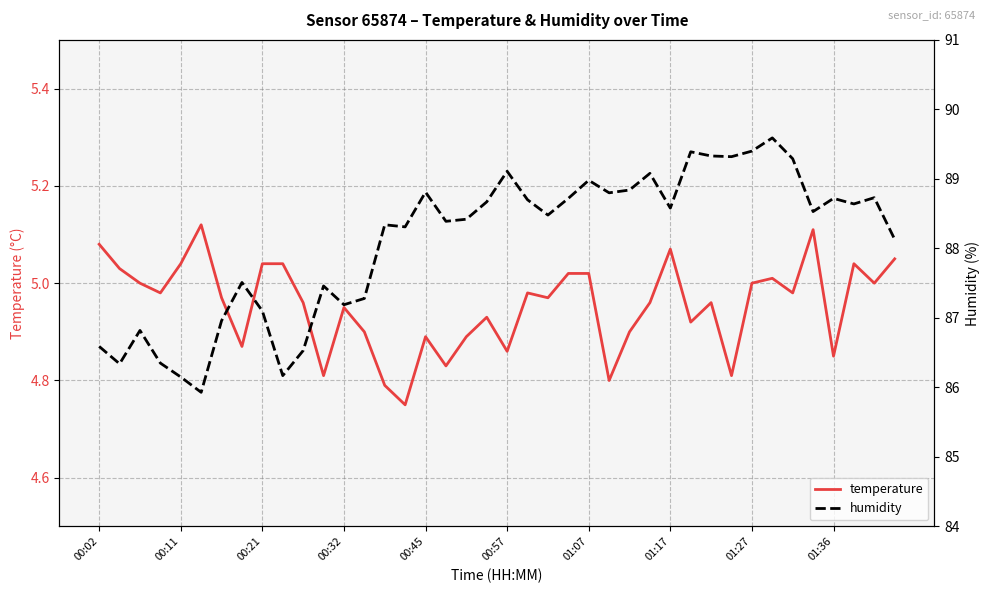

Which category has the lowest value across all series?

15